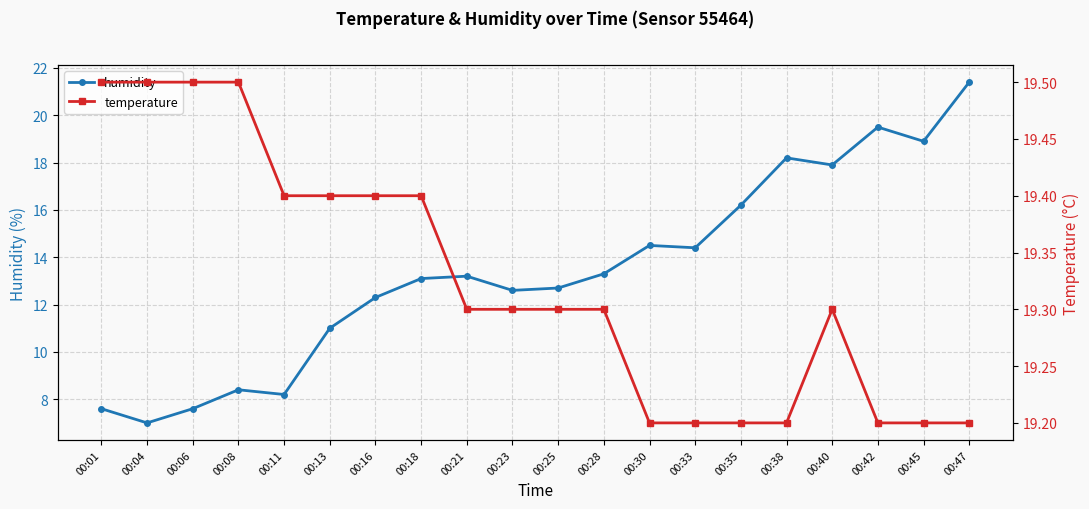

What is the sum of the humidity values at 00:40 and 00:18?

31.0